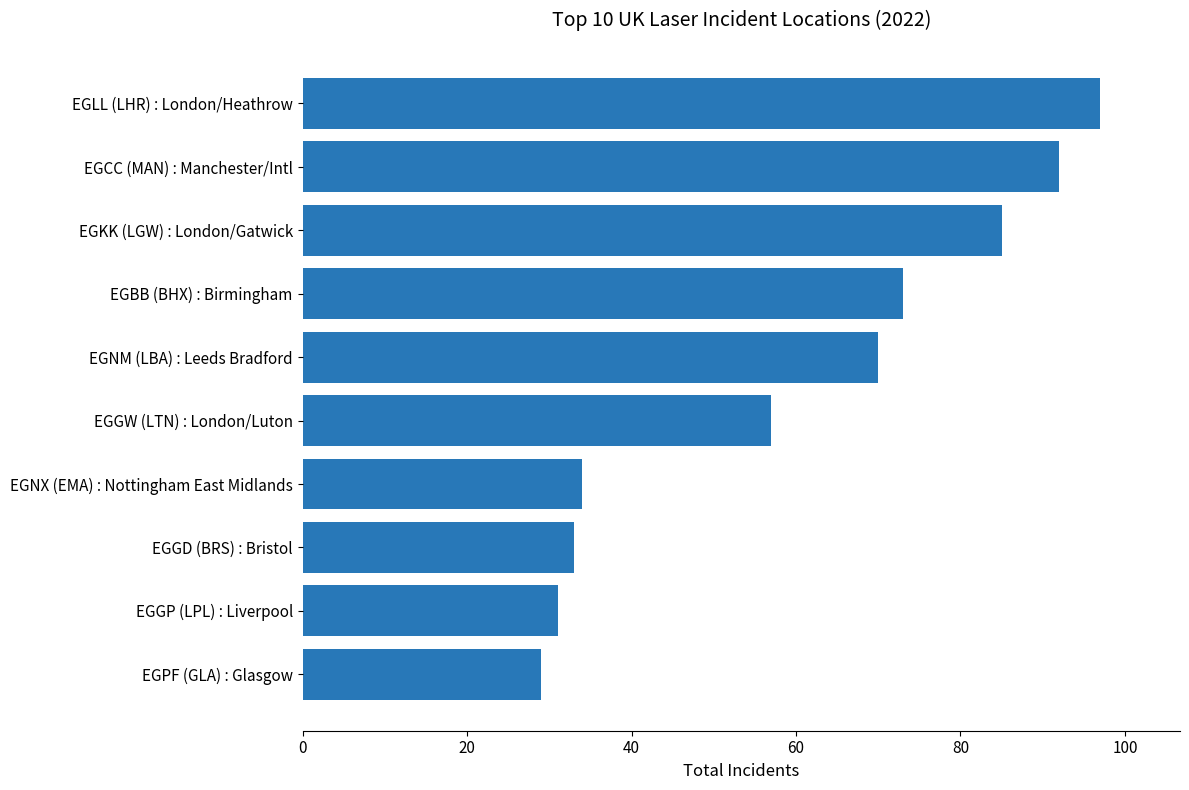

What is the difference between the maximum and minimum values?

68